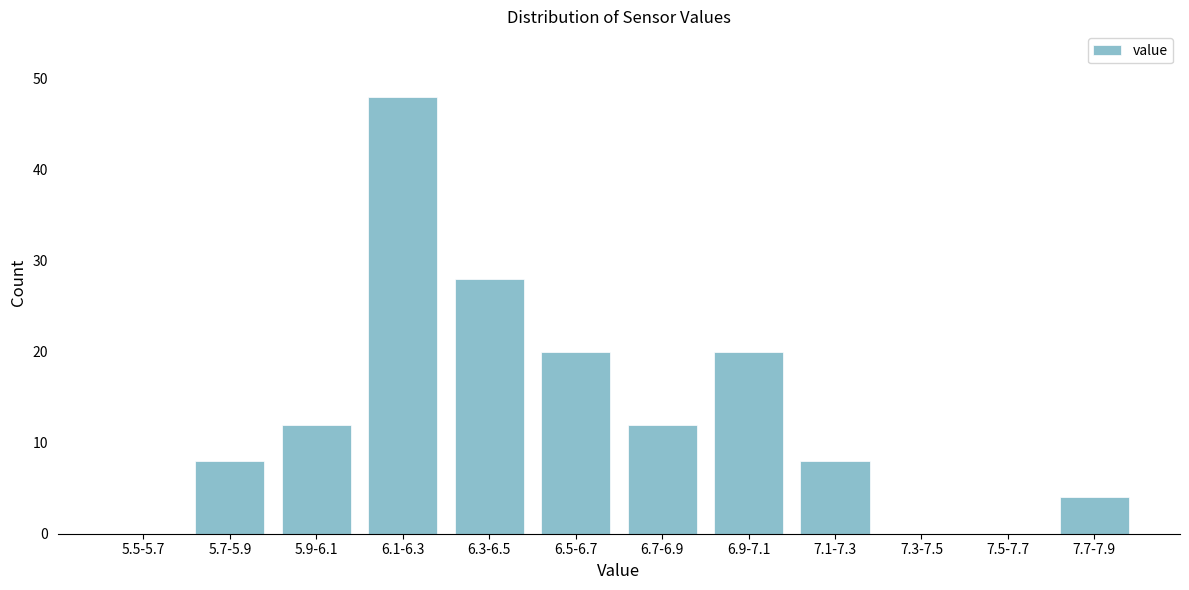

Reading right to left, transcribe all the data shown in this chart.

7.7-7.9=4	7.5-7.7=0	7.3-7.5=0	7.1-7.3=8	6.9-7.1=20	6.7-6.9=12	6.5-6.7=20	6.3-6.5=28	6.1-6.3=48	5.9-6.1=12	5.7-5.9=8	5.5-5.7=0